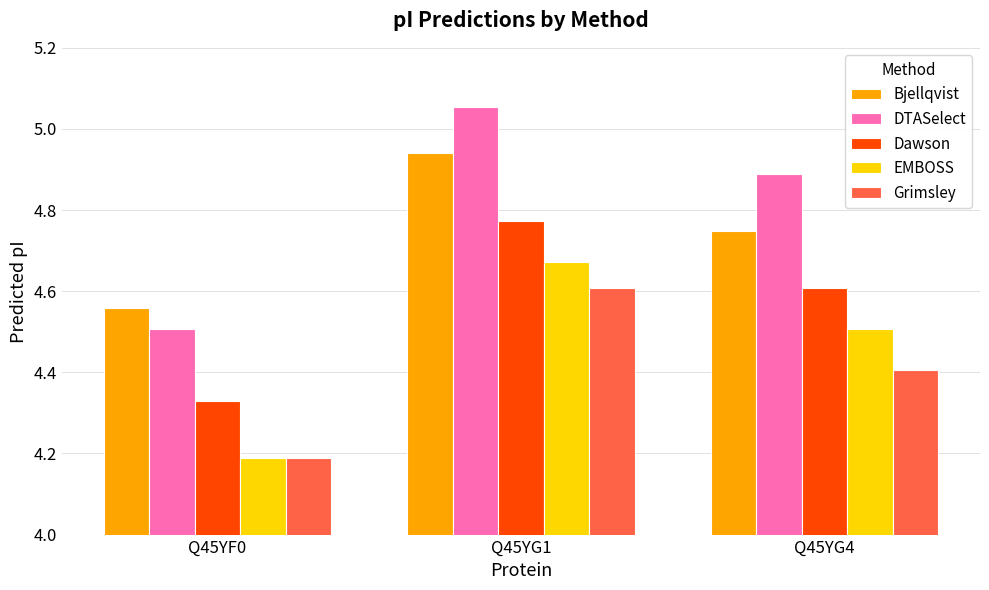

At which category is the sum across all series the highest?

Q45YG1